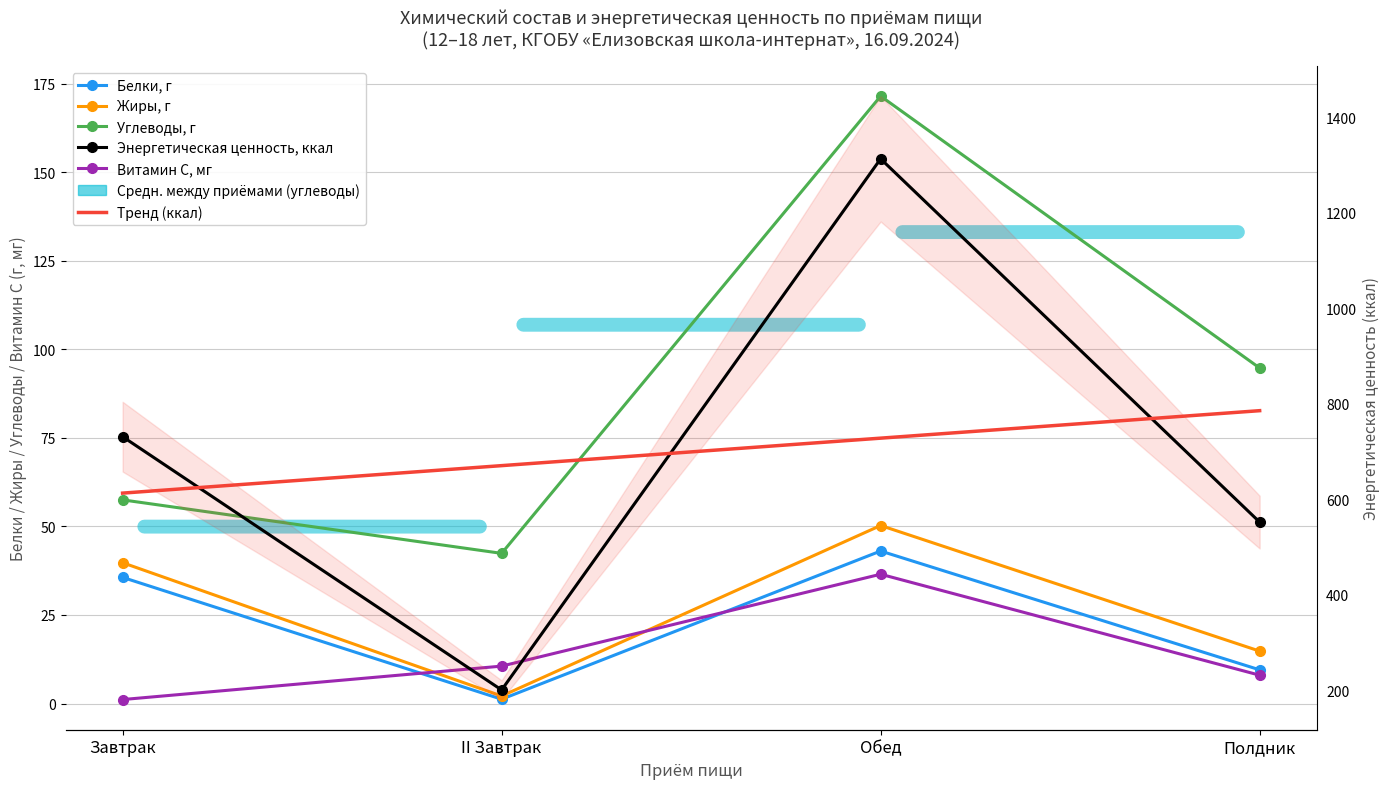

True or false: Белки, г has a value of 43.1 at Обед.

True